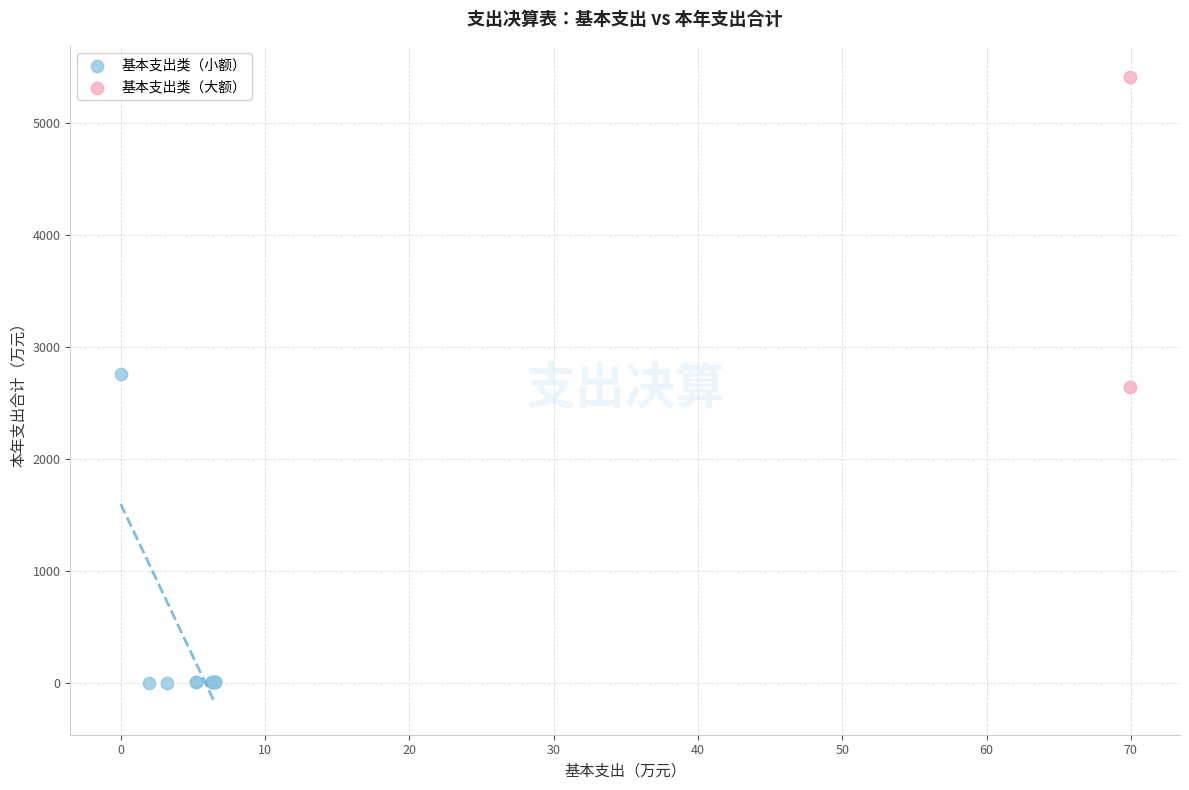

Which series reaches the maximum Y coordinate?

基本支出类（大额）